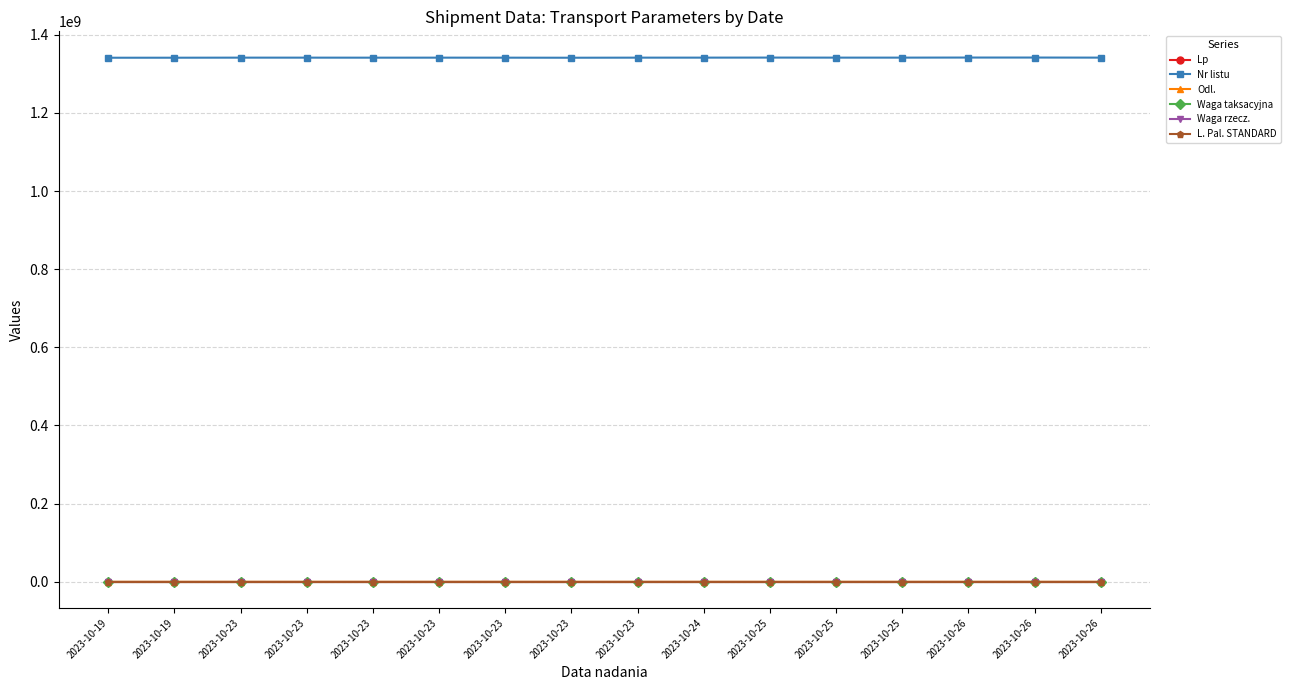

How many data points in Lp are less than 9?

8